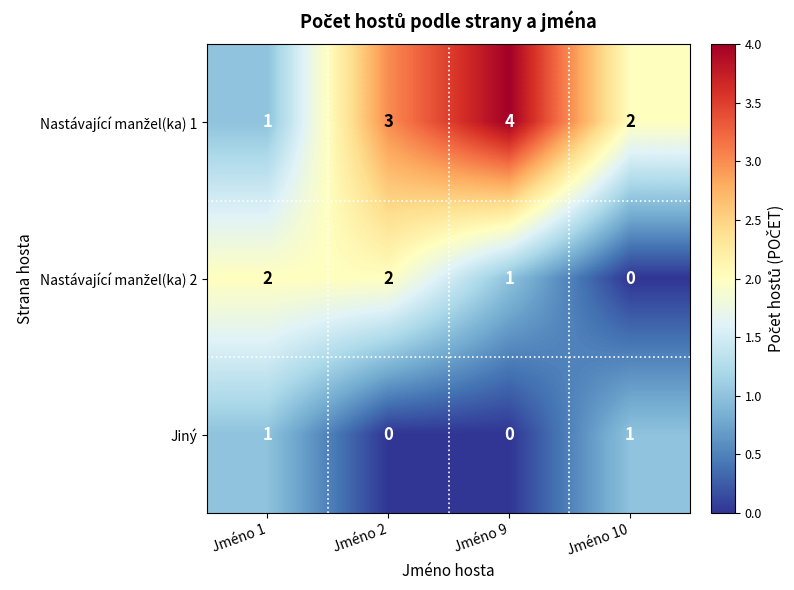

Count the Jiný values in the range 0 to 1.

4